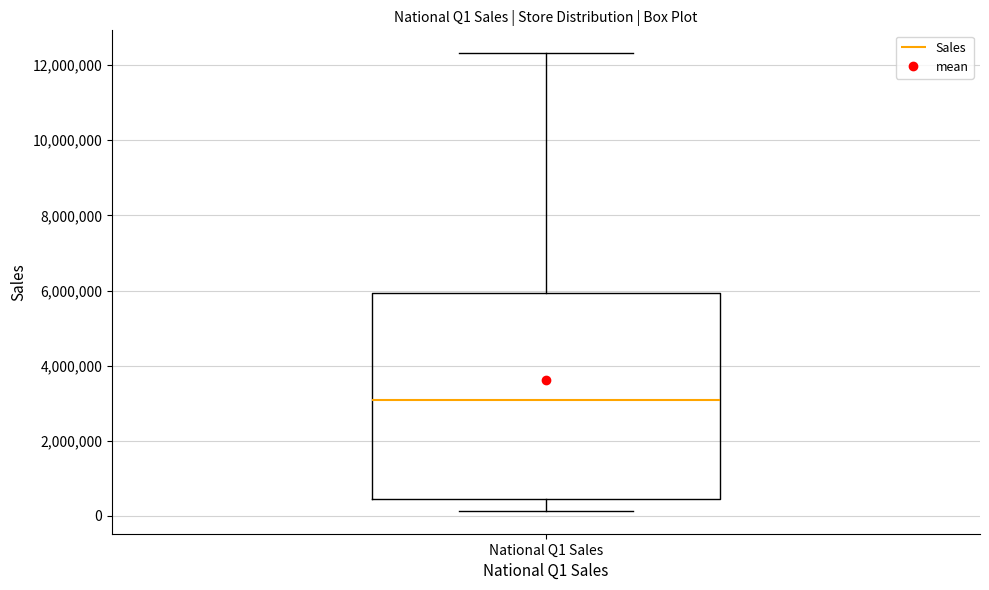

Transcribe this box plot: give where the median line is, the range the box spans, and where the two whiskers end, as read against the y-axis. The values are not printed on the chart, so give them approximately, as read against the axis.

median 3000000, box 400000 to 6000000, whiskers 200000 to 12400000